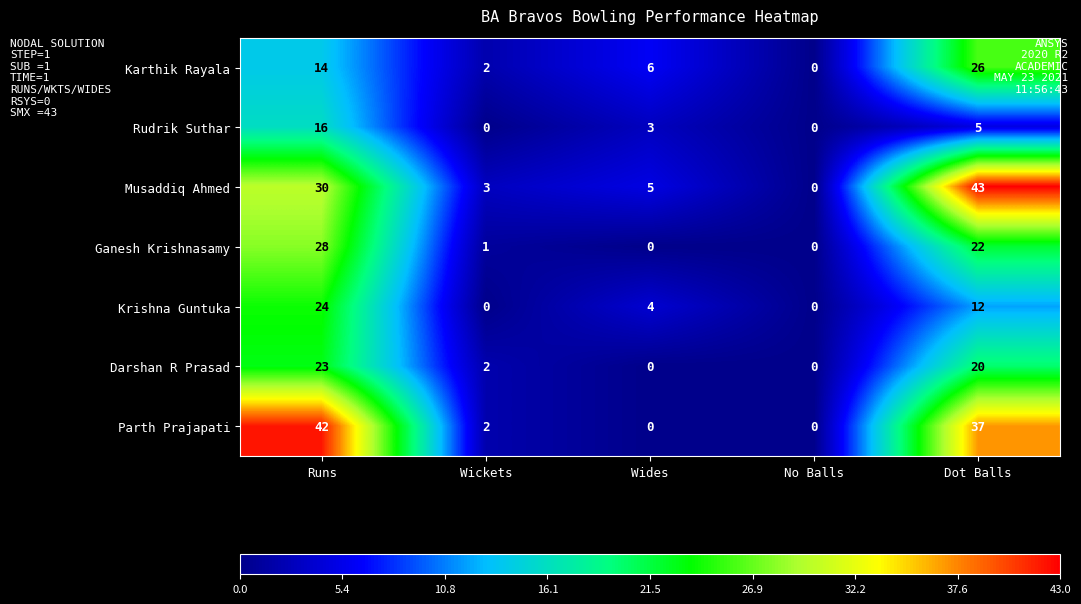

At which category is the sum across all series the highest?

Runs